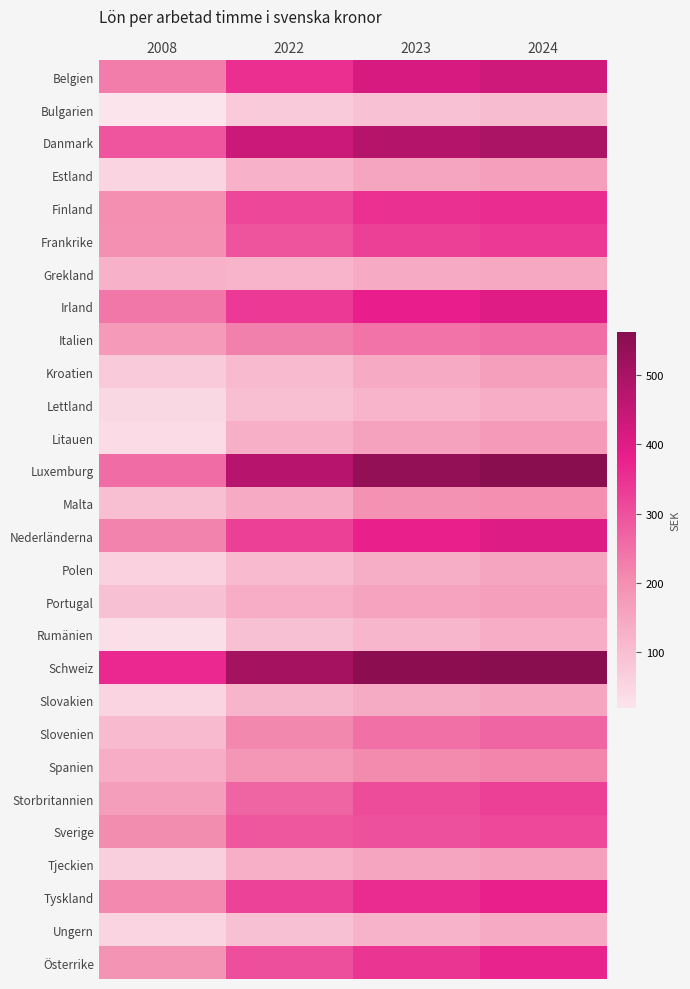

Rank the series at 2022 from highest to lowest value.

Schweiz, Luxemburg, Danmark, Belgien, Irland, Nederländerna, Tyskland, Finland, Österrike, Frankrike, Sverige, Storbritannien, Italien, Slovenien, Spanien, Malta, Portugal, Litauen, Tjeckien, Estland, Grekland, Slovakien, Kroatien, Polen, Lettland, Ungern, Rumänien, Bulgarien